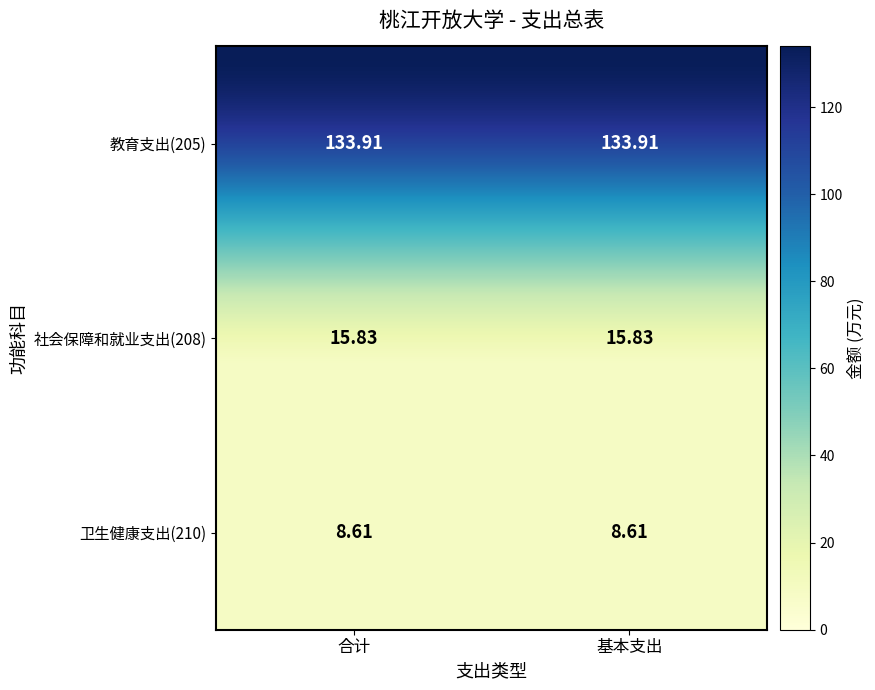

Is it true that 208 equals 15.8 at 合计?

True